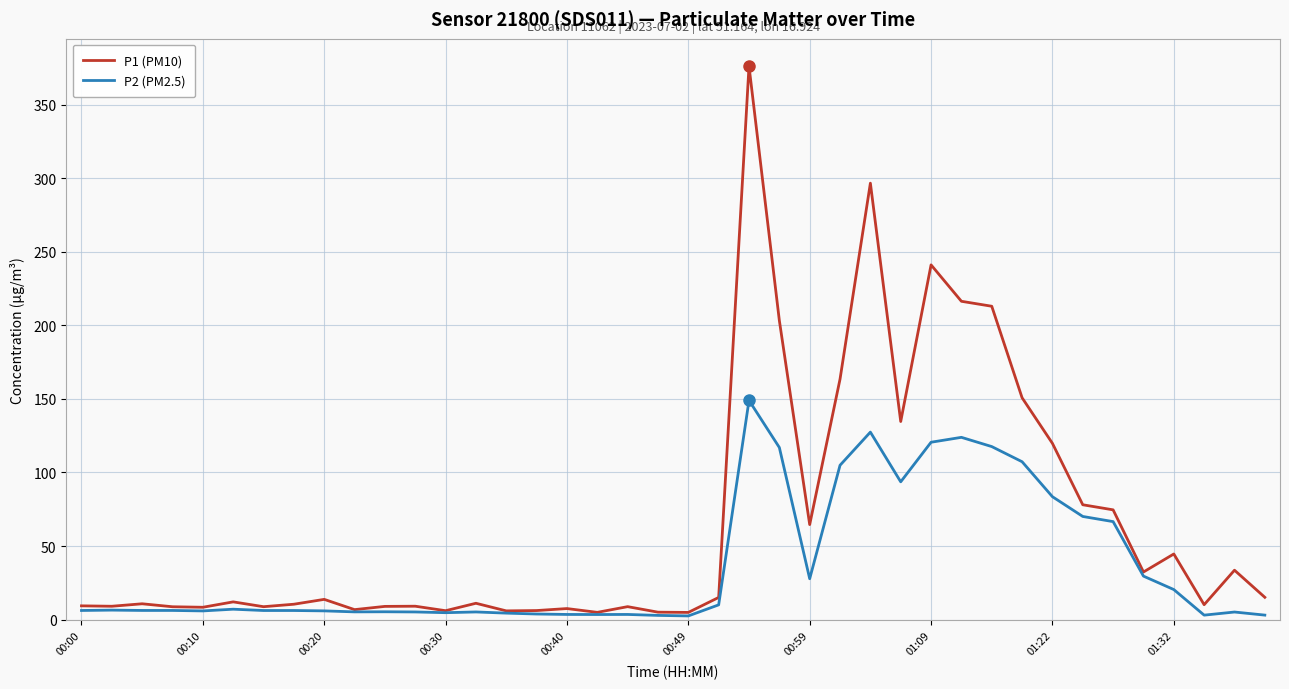

Which series has the largest total across all categories?

P1 (PM10)